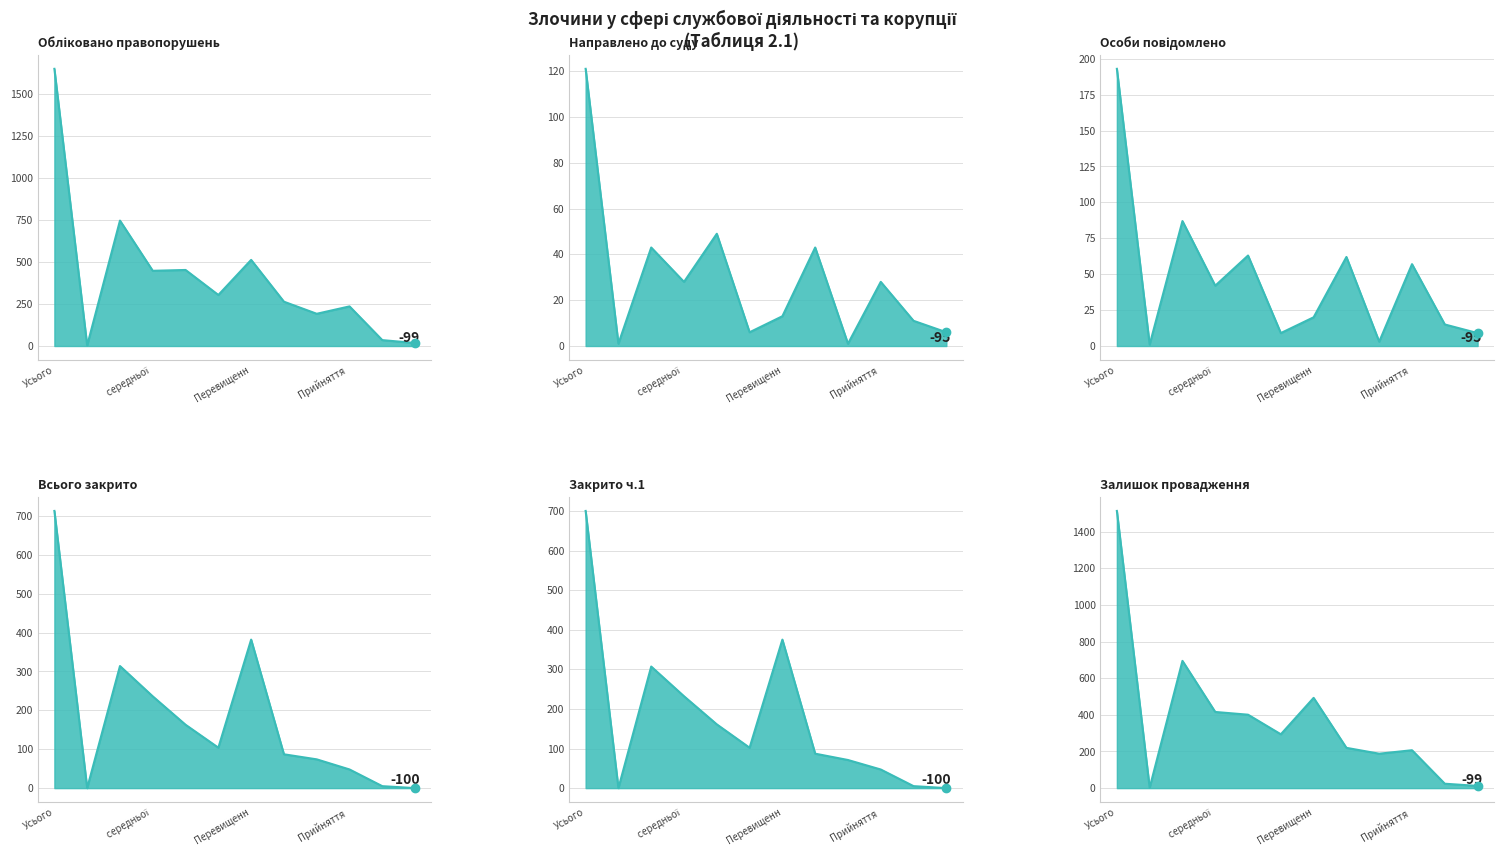

Which series changed the most between Прийняття  and 4?

Всього закрито